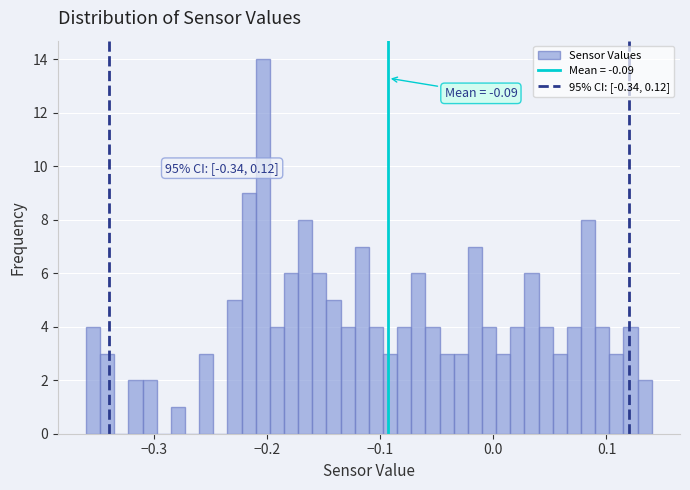

Read against the x-axis, roughly where is the centre of the tallest bar?

-0.20